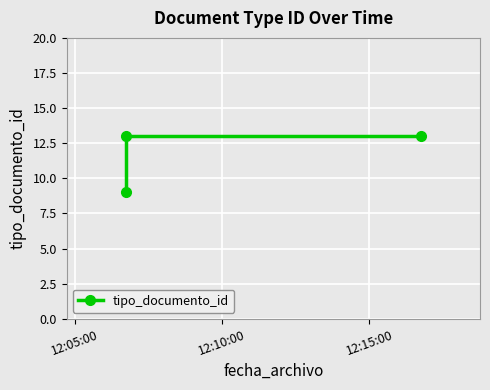

What position from the right is 12:10:00?

2